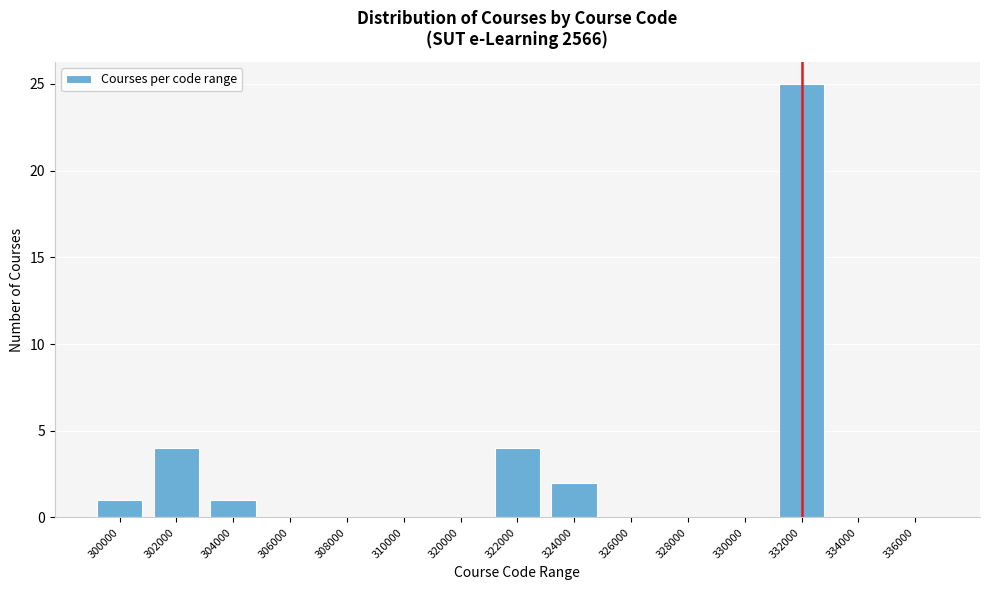

Reading left to right, transcribe all the data shown in this chart.

300000=1	302000=4	304000=1	306000=0	308000=0	310000=0	320000=0	322000=4	324000=2	326000=0	328000=0	330000=0	332000=25	334000=0	336000=0